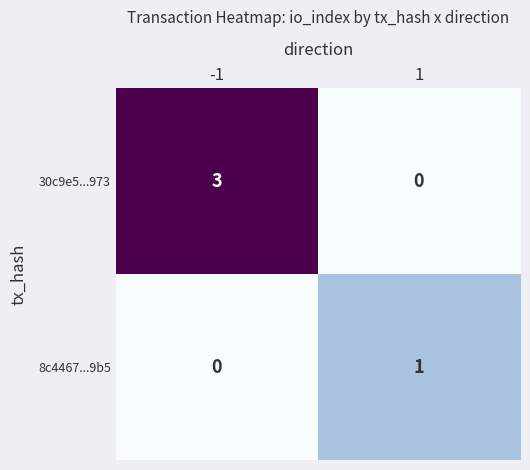

What is the sum of all 30c9e5...973 values?

3